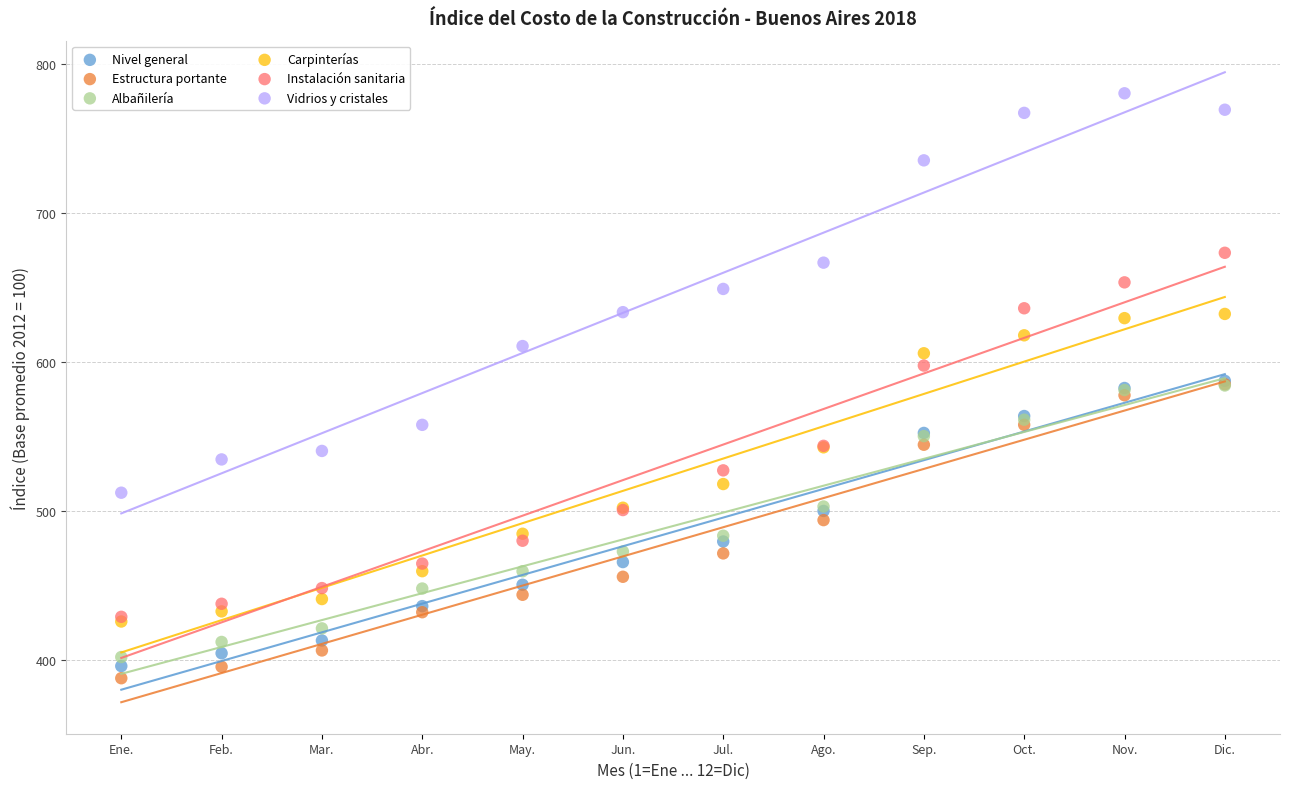

Which series has the widest spread of Y values?

Vidrios y cristales